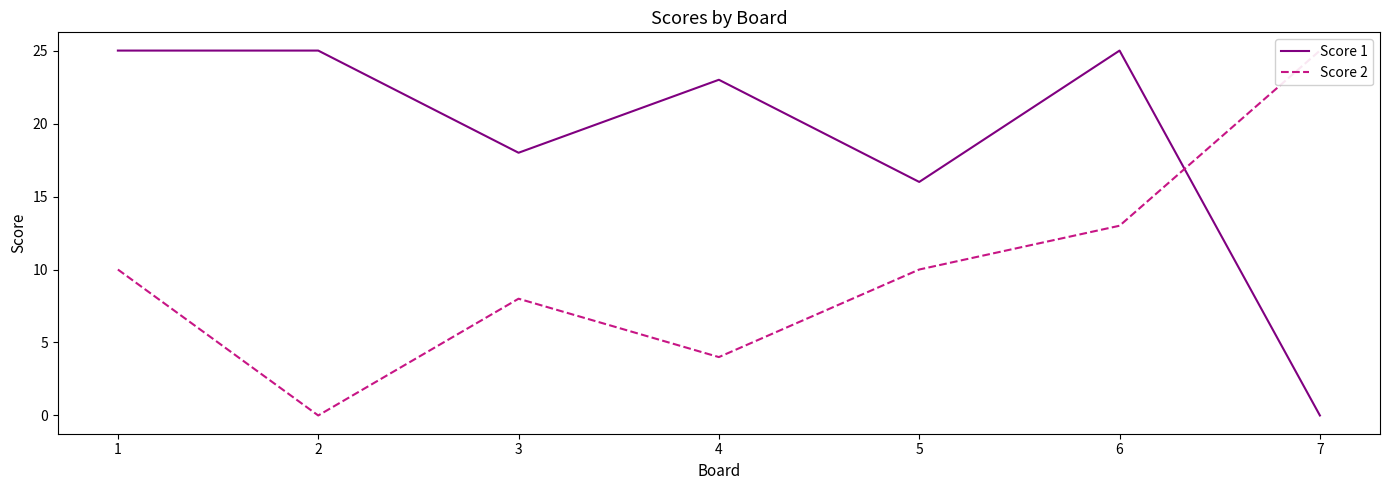

The Score 1 series shows 8 at 4. True or false?

False